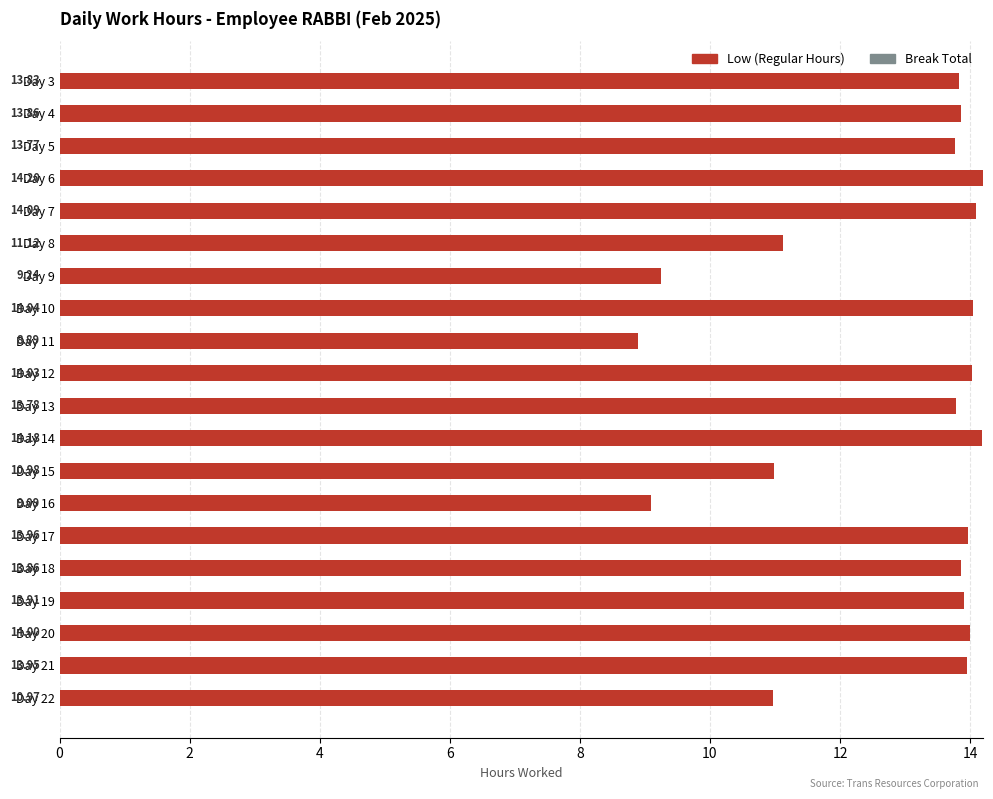

What is the difference between the maximum and minimum values?

5.3